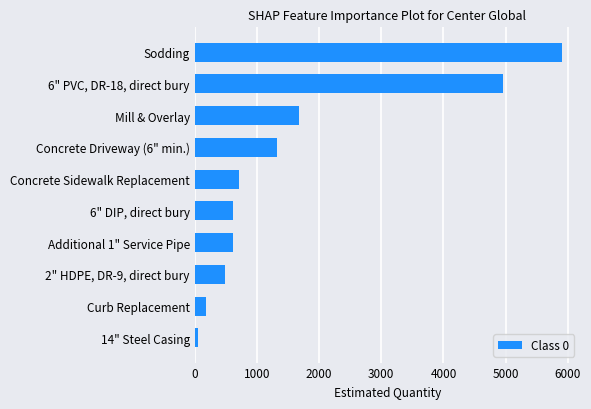

Is it true that the value at Mill & Overlay is 2226?

False